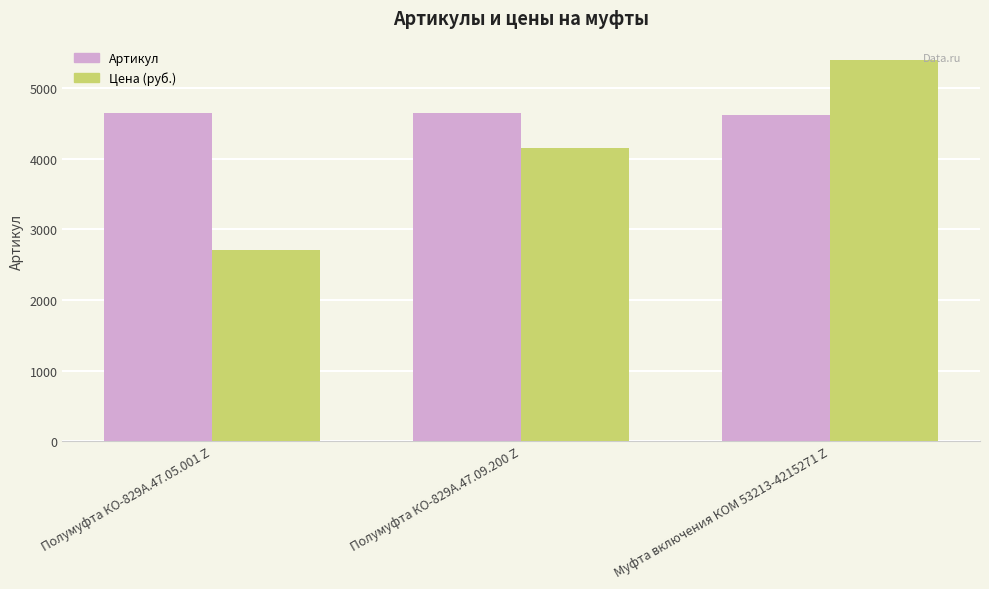

What is the spread (max minus min) of values at Полумуфта КО-829А.47.05.001 Z?

1945